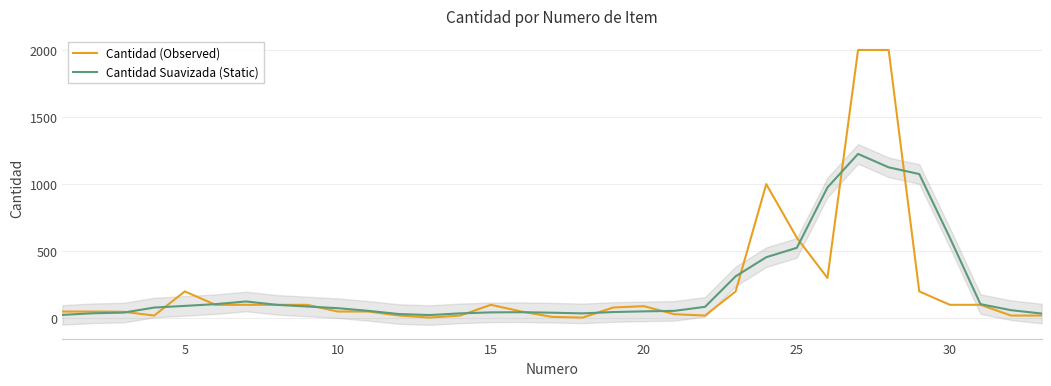

True or false: Cantidad Suavizada (Static) and Cantidad (Observed) intersect in this chart.

True